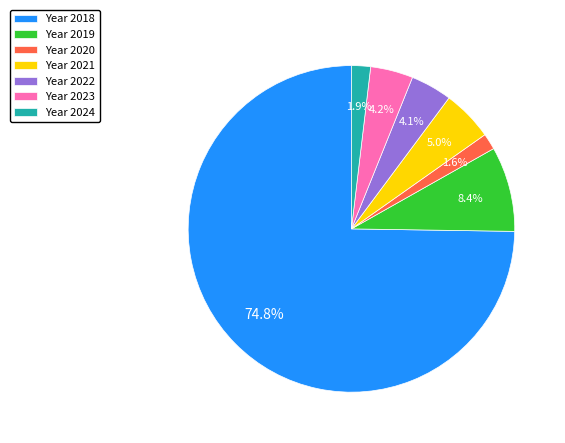

Which slice is the largest?

Year 2018